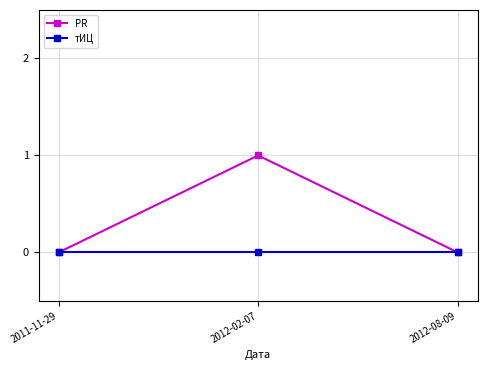

Is this an area chart (filled region under the line)?

No